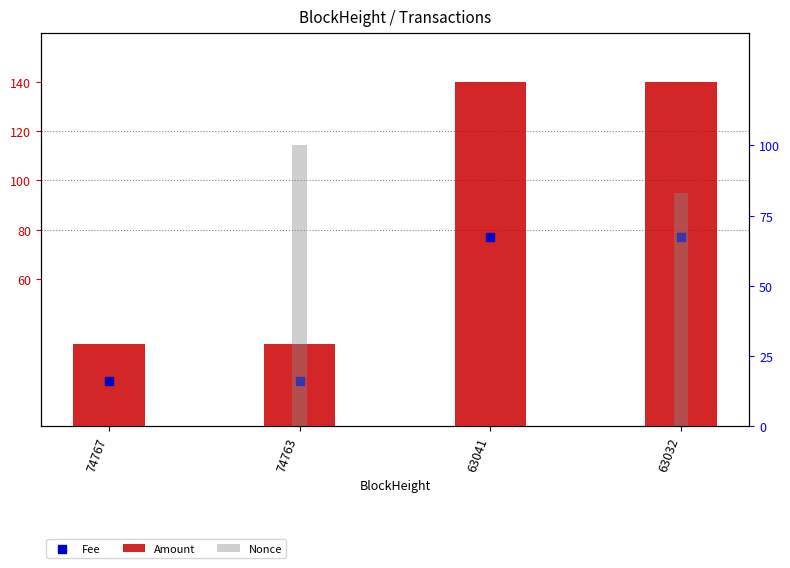

Is the value of Fee at 63032 greater than the value of Amount at 74767?

Yes